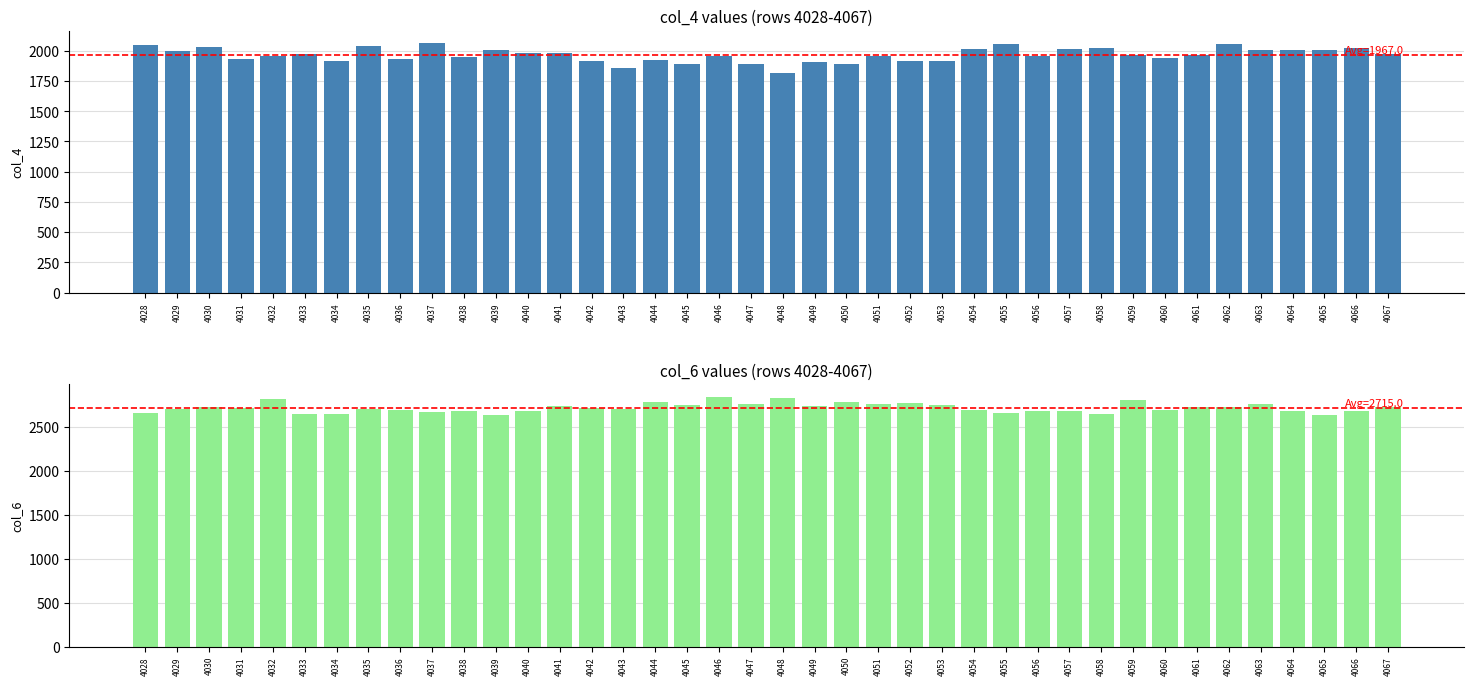

Rank the series at 4064 from lowest to highest value.

col_4, col_6